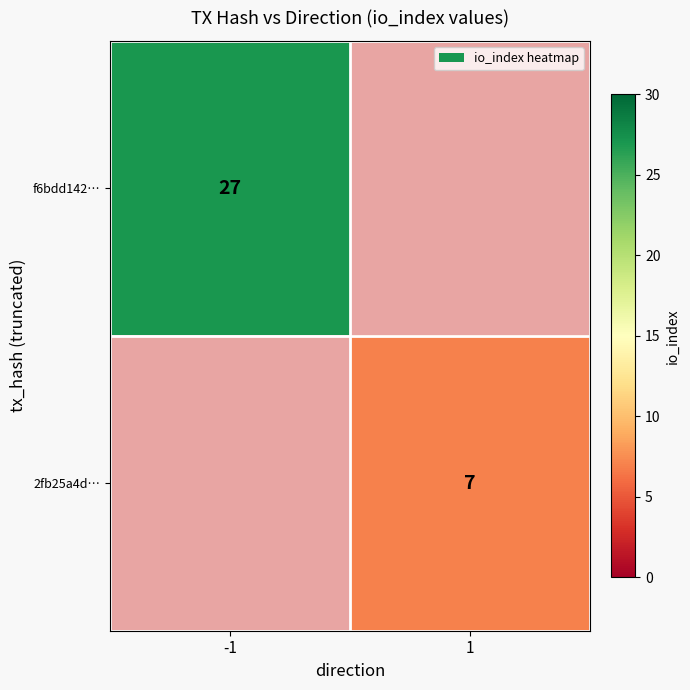

True or false: 2fb25a4d… has a value of 7 at 1.

True